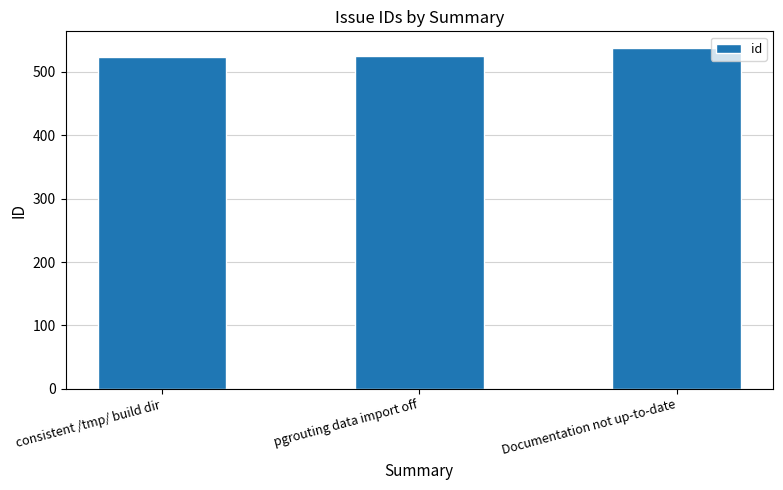

The chart shows a value of 537 at Documentation not up-to-date. True or false?

True